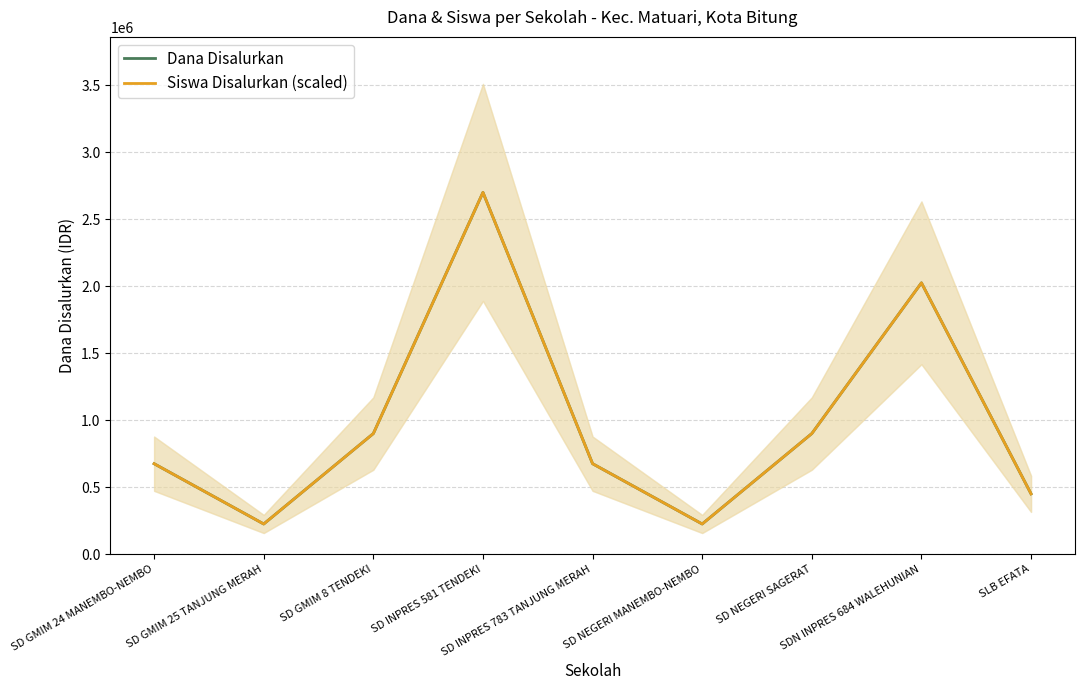

Read the Siswa Disalurkan (scaled) value at SD INPRES 783 TANJUNG MERAH, to the nearest 50.

675000